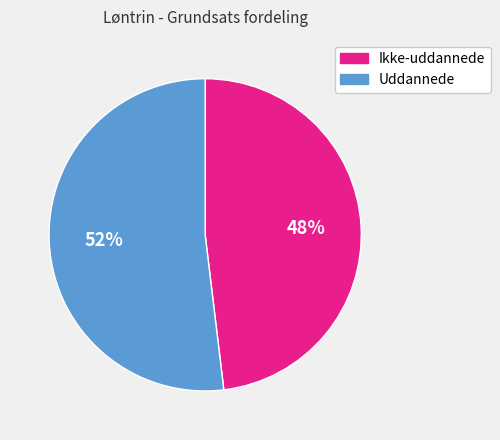

Approximately how many times larger is the value at Uddannede compared to Ikke-uddannede?

1.1